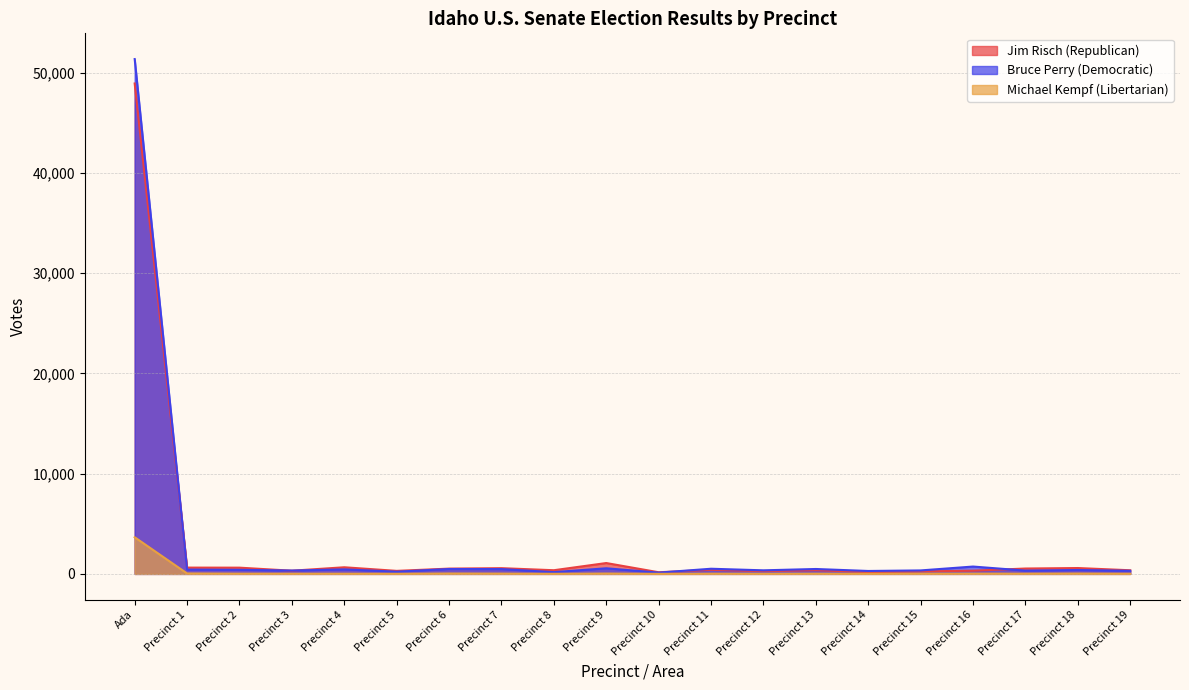

Rank the categories by Michael Kempf (Libertarian) value from highest to lowest.

Ada, Precinct 1, Precinct 6, Precinct 9, Precinct 18, Precinct 7, Precinct 16, Precinct 15, Precinct 2, Precinct 11, Precinct 13, Precinct 17, Precinct 3, Precinct 4, Precinct 12, Precinct 19, Precinct 14, Precinct 5, Precinct 8, Precinct 10